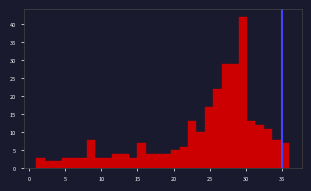

Read against the x-axis, roughly where is the centre of the tallest bar?

29.5